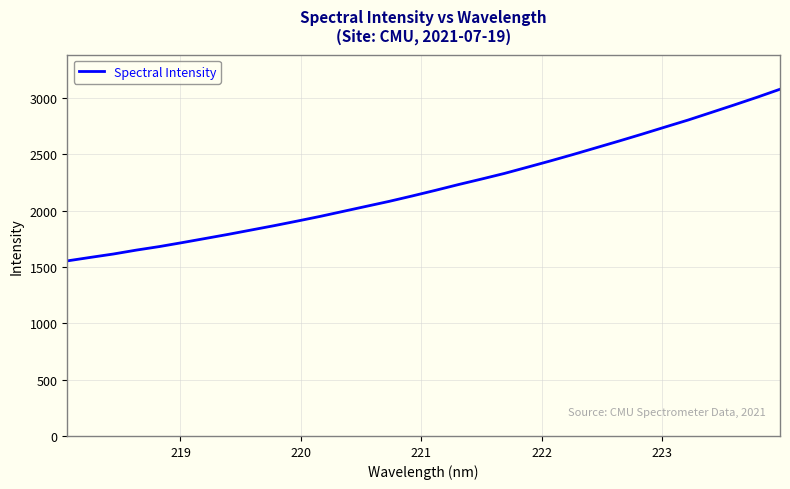

What is the minimum value shown in the chart?

1554.0